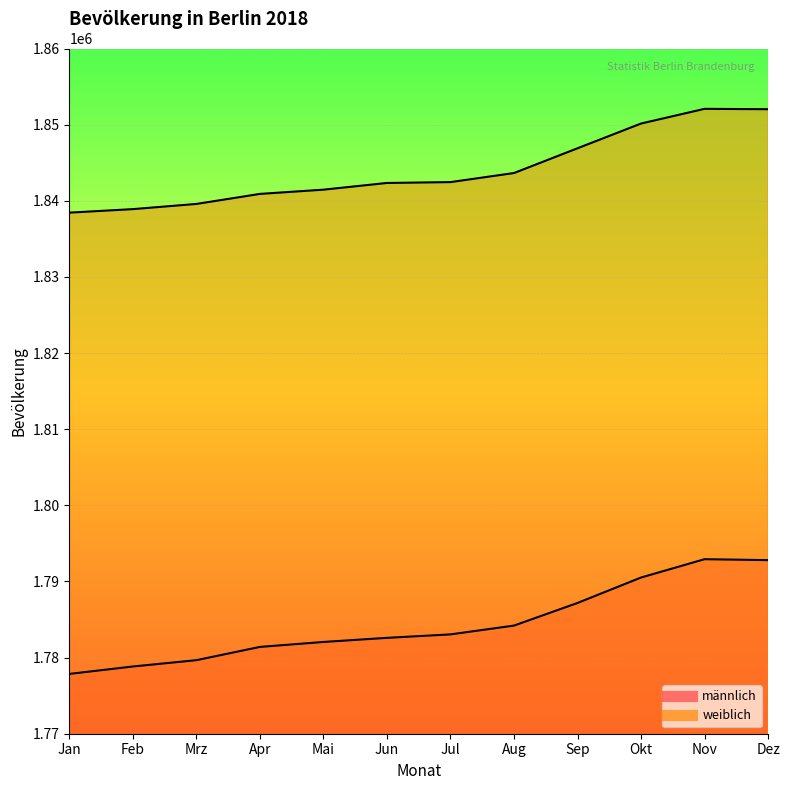

Which has a higher value, Jul or Dez?

Dez